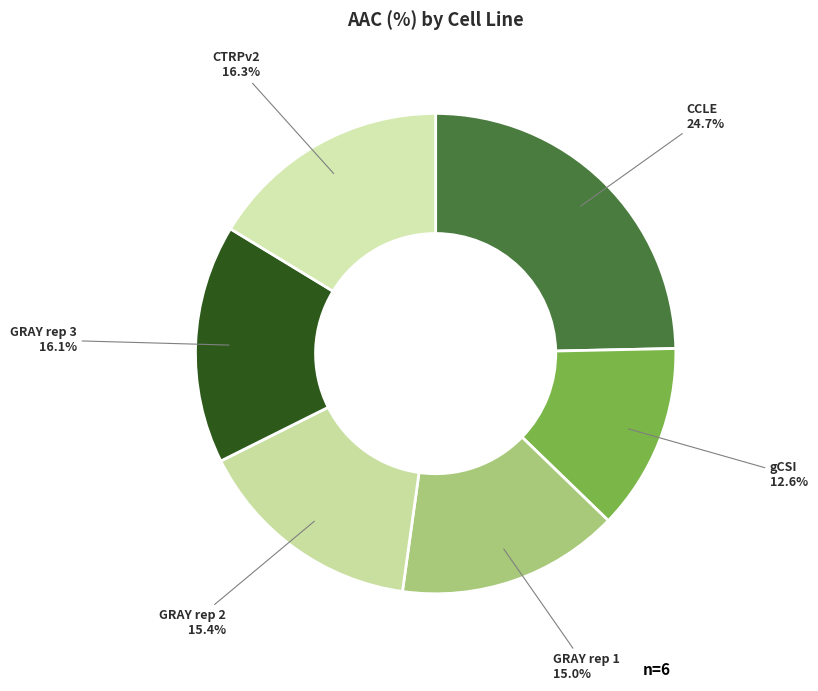

What portion of the pie excludes CCLE?

75.3%